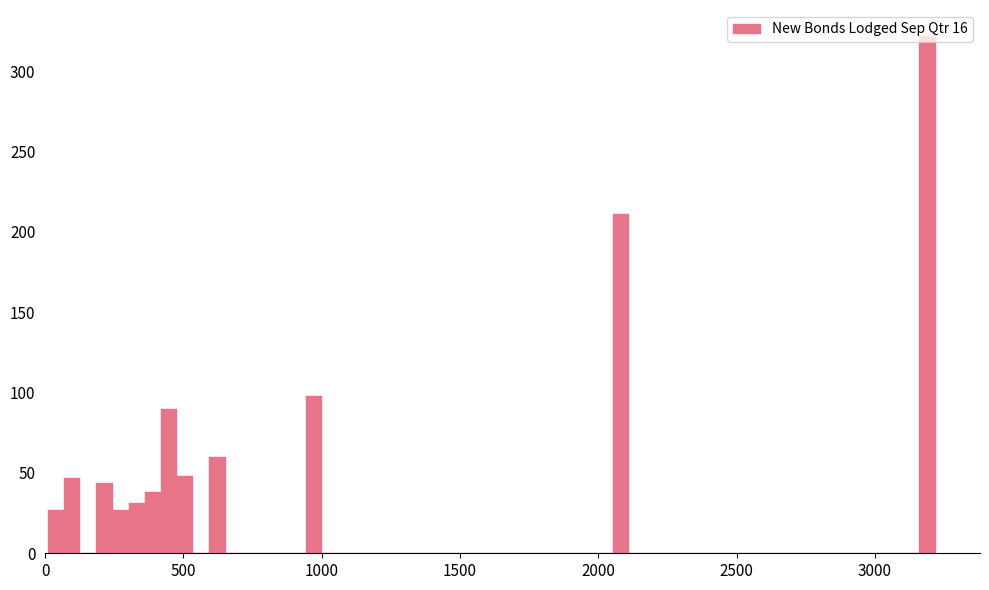

Around what value on the x-axis is the tallest bar? Give the approximate position of its centre, as read against the axis.

3200